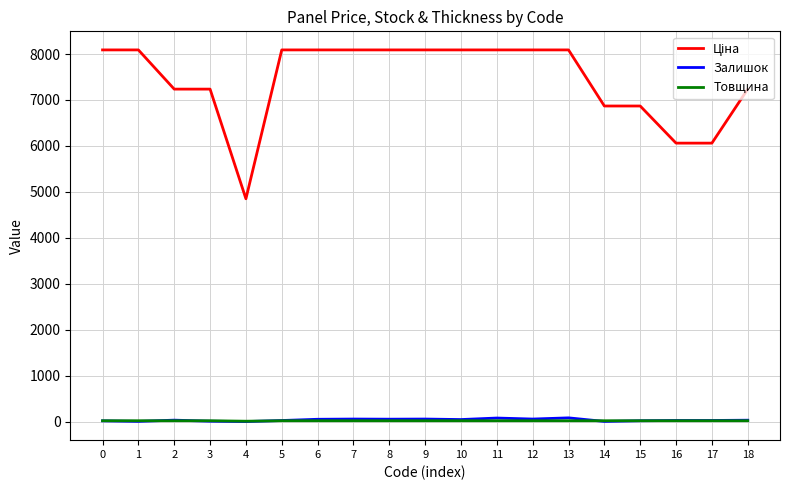

Between 7 and 8, which is larger?

7